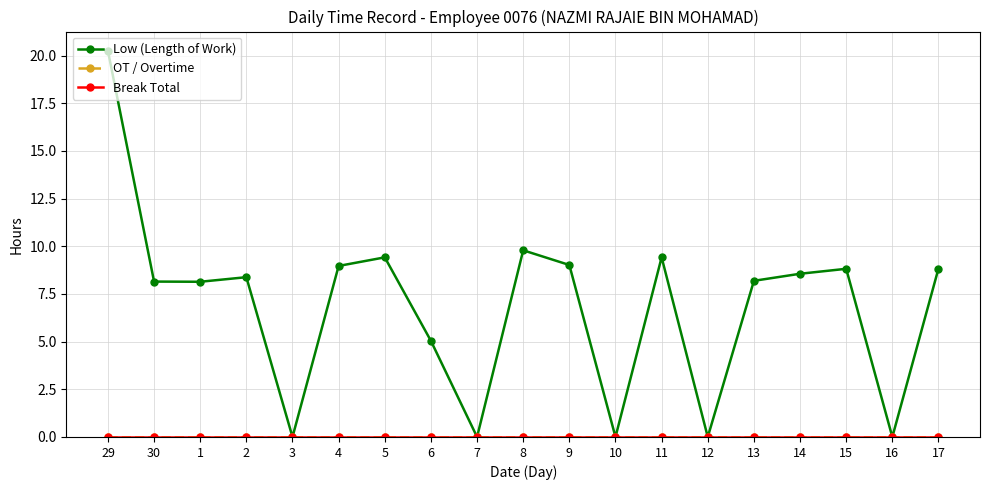

Does the chart display data point markers on the line(s)?

Yes